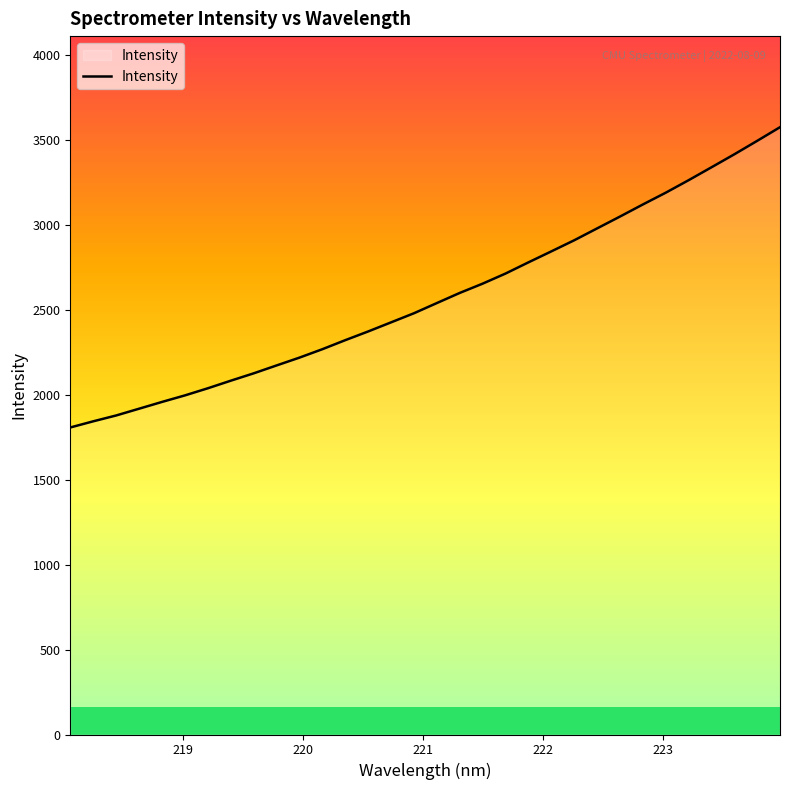

What is the greatest value displayed?

3573.9